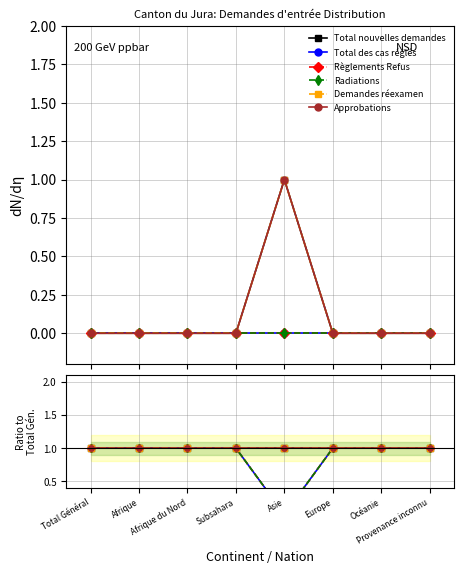

The value of Règlements Refus at Océanie is 2. True or false?

False